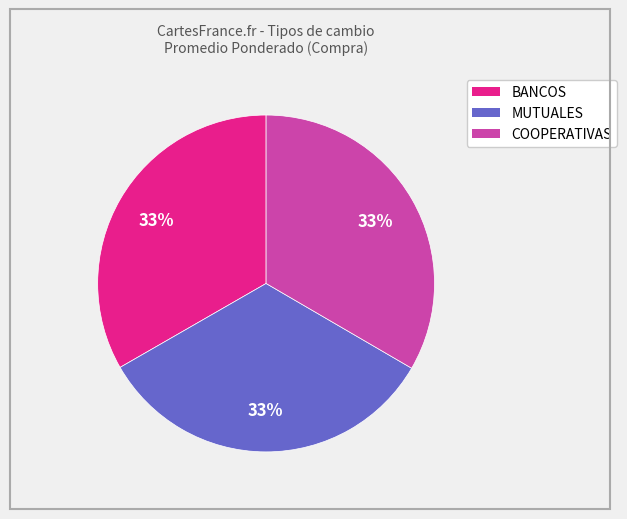

Does any single category account for the majority?

No